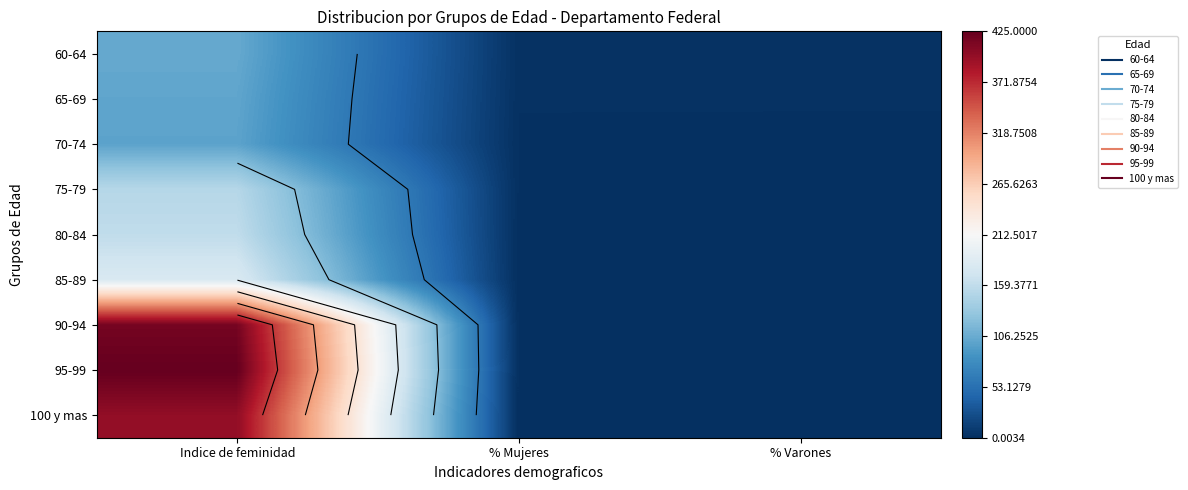

What is the greatest value displayed?

425.0